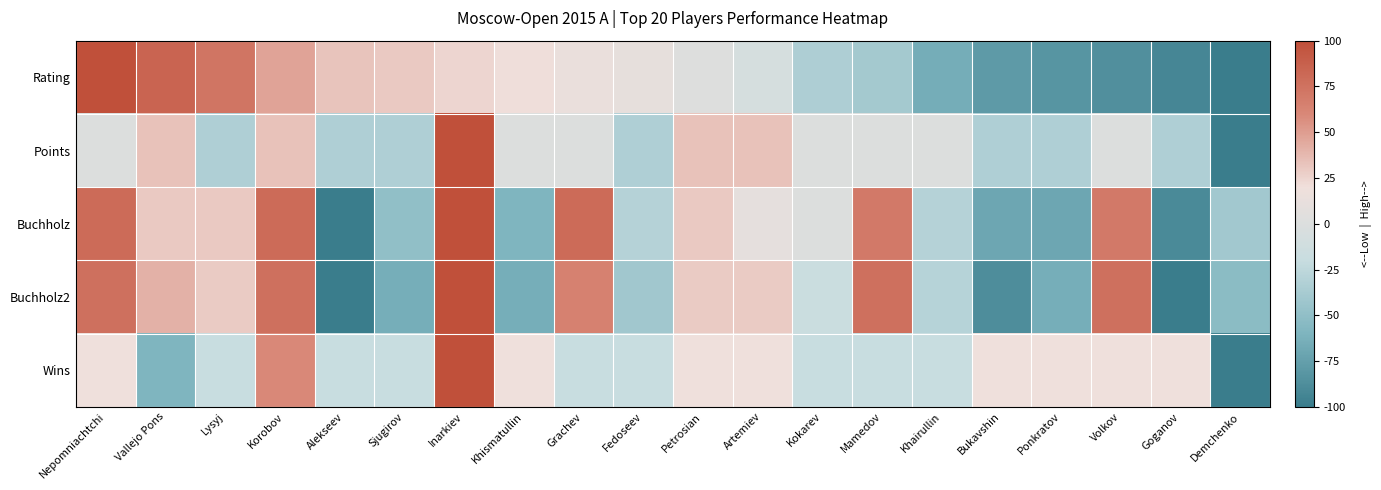

Which label corresponds to the largest value in the chart?

Nepomniachtchi